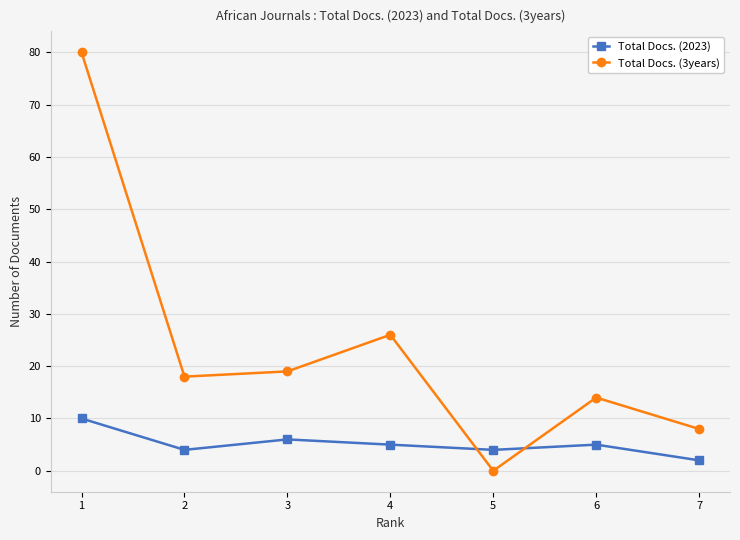

Reading left to right, extract all data points from this chart.

Total Docs. (2023): 10	4	6	5	4	5	2
Total Docs. (3years): 80	18	19	26	0	14	8